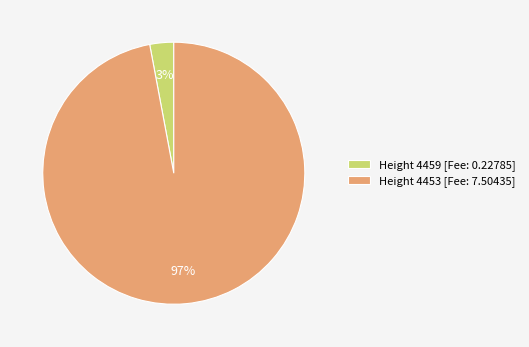

Which category has the biggest portion of the pie?

Height 4453 [Fee: 7.50435]